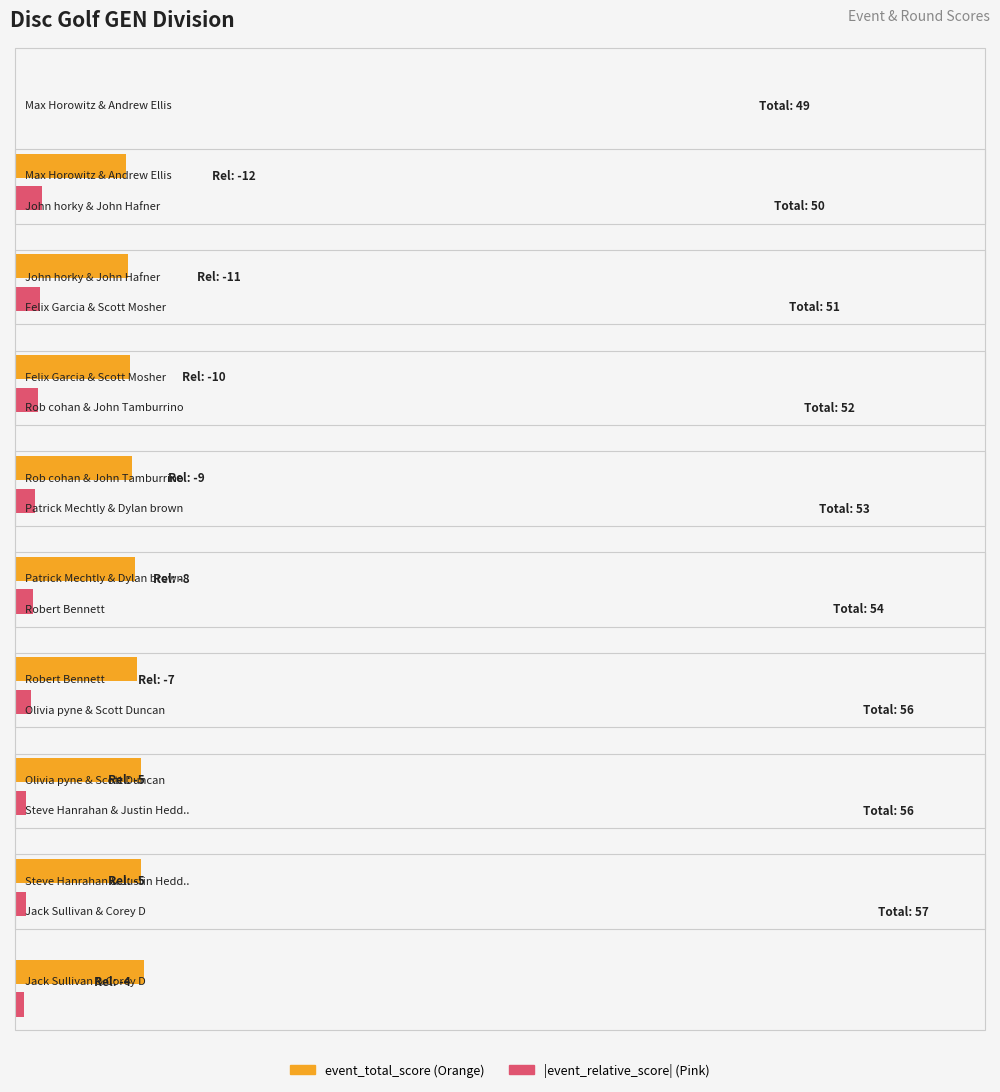

What is the value of the event_total_score bar at the 2nd from the left?

50